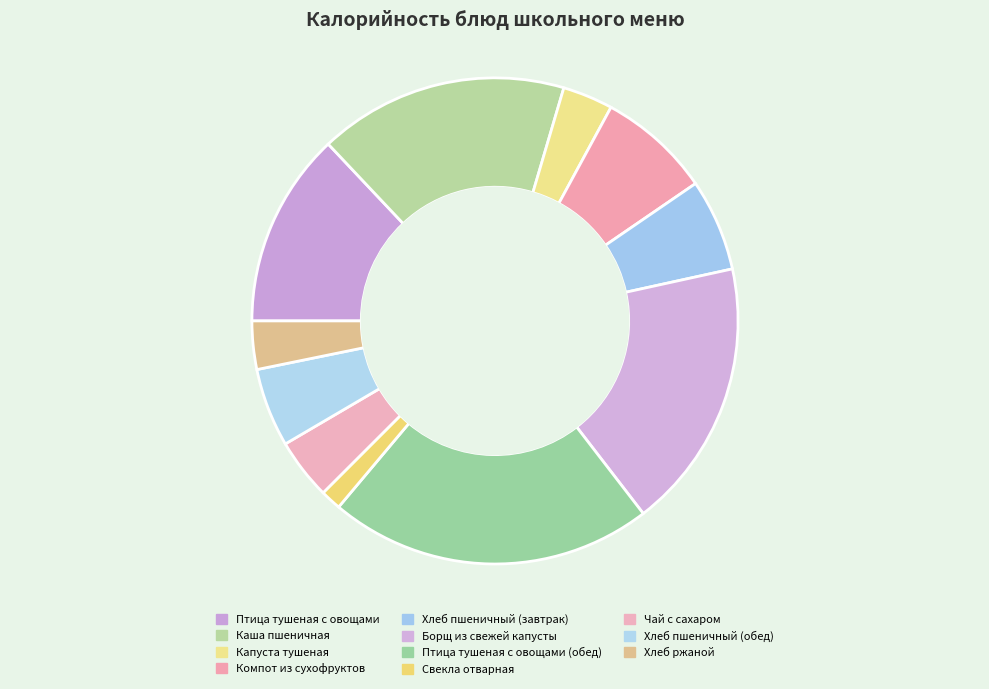

Is Птица тушеная с овощами (обед) the majority of the pie?

No